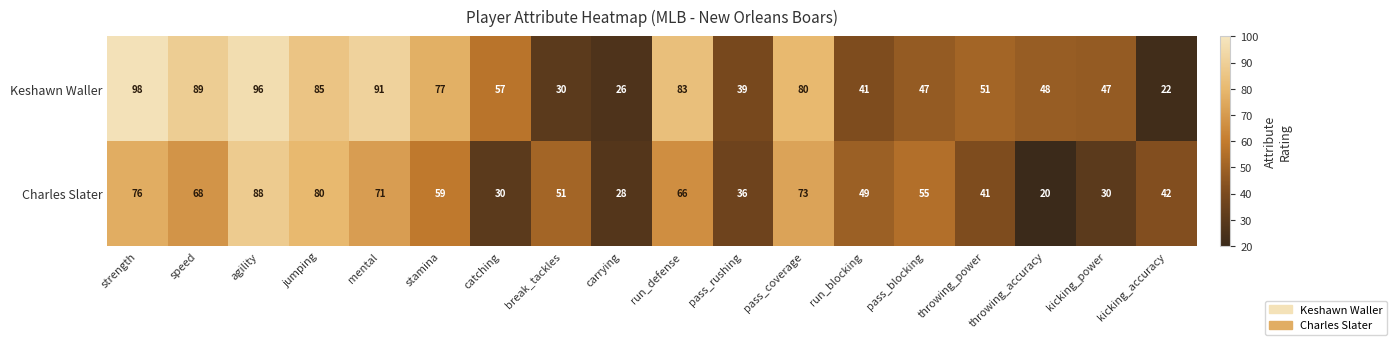

Which series changed the most between run_blocking and kicking_accuracy?

Keshawn Waller